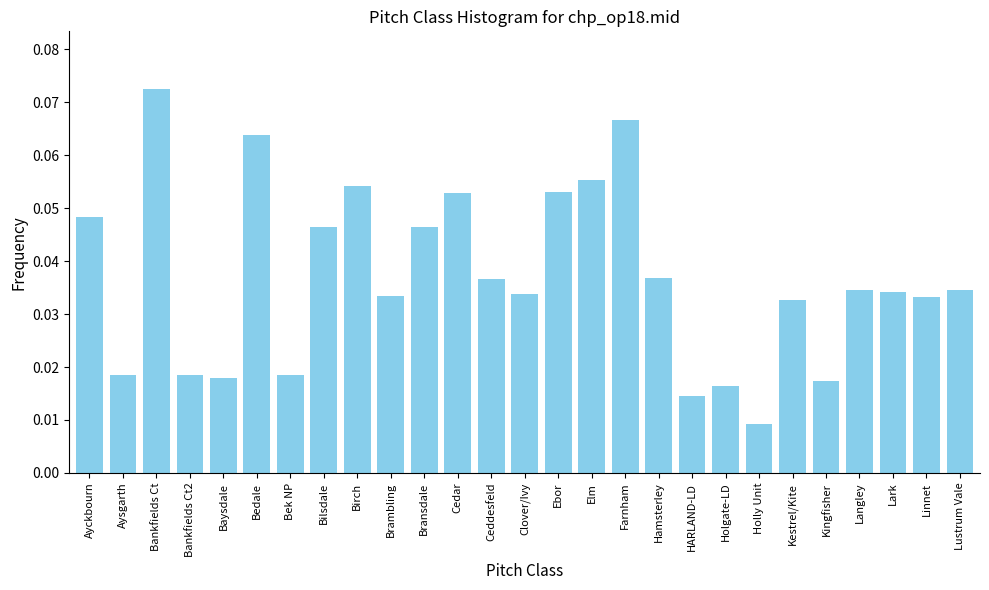

Which label corresponds to the largest value in the chart?

Bankfields Ct